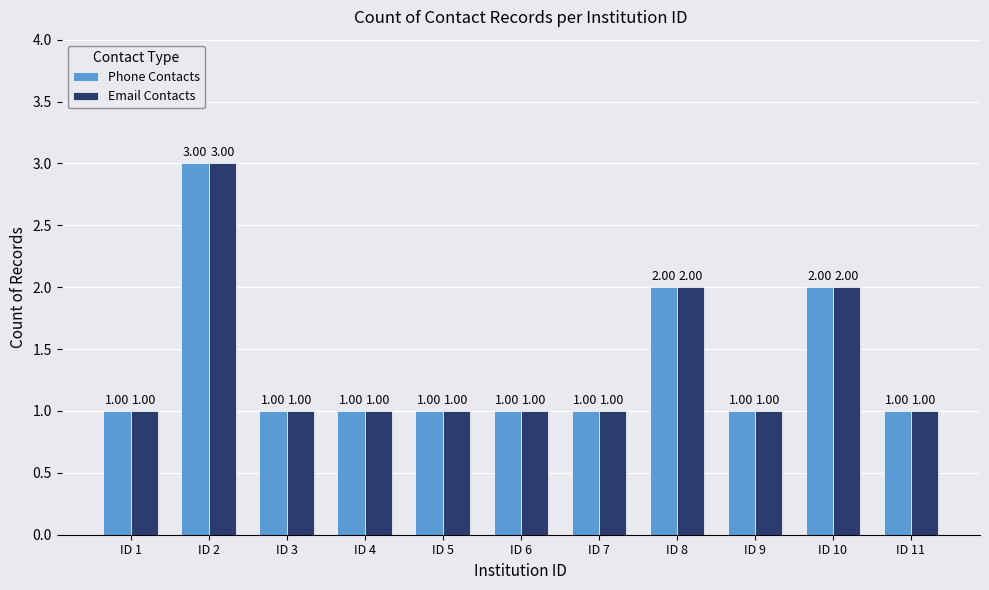

How many Email Contacts values are between 1 and 2?

10